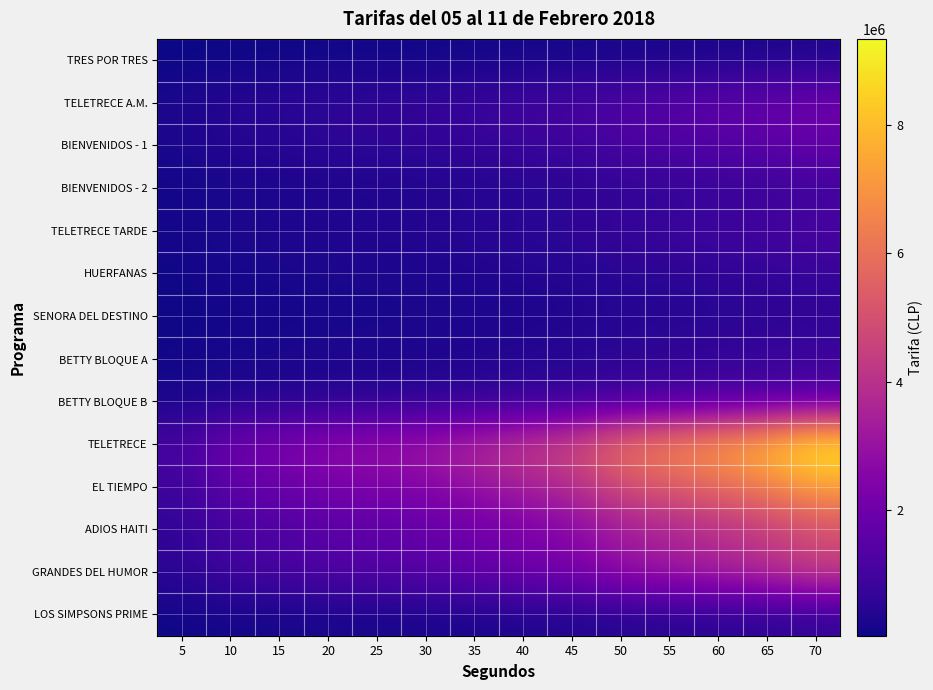

Reading left to right, list all the values displayed in this chart.

TRES POR TRES: 5=35000	10=64000	15=73000	20=87000	25=93000	30=100000	35=117000	40=134000	45=150000	50=192000	55=211000	60=230000	65=255000	70=292000
TELETRECE A.M.: 5=245000	10=448000	15=511000	20=609000	25=651000	30=700000	35=819000	40=938000	45=1050000	50=1344000	55=1477000	60=1610000	65=1785000	70=2044000
BIENVENIDOS - 1: 5=210000	10=384000	15=438000	20=522000	25=558000	30=600000	35=702000	40=804000	45=900000	50=1152000	55=1266000	60=1380000	65=1530000	70=1752000
BIENVENIDOS - 2: 5=105000	10=192000	15=219000	20=261000	25=279000	30=300000	35=351000	40=402000	45=450000	50=576000	55=633000	60=690000	65=765000	70=876000
TELETRECE TARDE: 5=140000	10=256000	15=292000	20=348000	25=372000	30=400000	35=468000	40=536000	45=600000	50=768000	55=844000	60=920000	65=1020000	70=1168000
HUERFANAS: 5=88000	10=160000	15=183000	20=218000	25=233000	30=250000	35=293000	40=335000	45=375000	50=480000	55=528000	60=575000	65=638000	70=730000
SENORA DEL DESTINO: 5=70000	10=128000	15=146000	20=174000	25=186000	30=200000	35=234000	40=268000	45=300000	50=384000	55=422000	60=460000	65=510000	70=584000
BETTY BLOQUE A: 5=105000	10=192000	15=219000	20=261000	25=279000	30=300000	35=351000	40=402000	45=450000	50=576000	55=633000	60=690000	65=765000	70=876000
BETTY BLOQUE B: 5=175000	10=320000	15=365000	20=435000	25=465000	30=500000	35=585000	40=670000	45=750000	50=960000	55=1055000	60=1150000	65=1275000	70=1460000
TELETRECE: 5=1120000	10=2048000	15=2336000	20=2784000	25=2976000	30=3200000	35=3744000	40=4288000	45=4800000	50=6144000	55=6752000	60=7360000	65=8160000	70=9344000
EL TIEMPO: 5=875000	10=1600000	15=1825000	20=2175000	25=2325000	30=2500000	35=2925000	40=3350000	45=3750000	50=4800000	55=5275000	60=5750000	65=6375000	70=7300000
ADIOS HAITI: 5=595000	10=1088000	15=1241000	20=1479000	25=1581000	30=1700000	35=1989000	40=2278000	45=2550000	50=3264000	55=3587000	60=3910000	65=4335000	70=4964000
GRANDES DEL HUMOR: 5=525000	10=960000	15=1095000	20=1305000	25=1395000	30=1500000	35=1755000	40=2010000	45=2250000	50=2880000	55=3165000	60=3450000	65=3825000	70=4380000
LOS SIMPSONS PRIME: 5=70000	10=128000	15=146000	20=174000	25=186000	30=200000	35=234000	40=268000	45=300000	50=384000	55=422000	60=460000	65=510000	70=584000